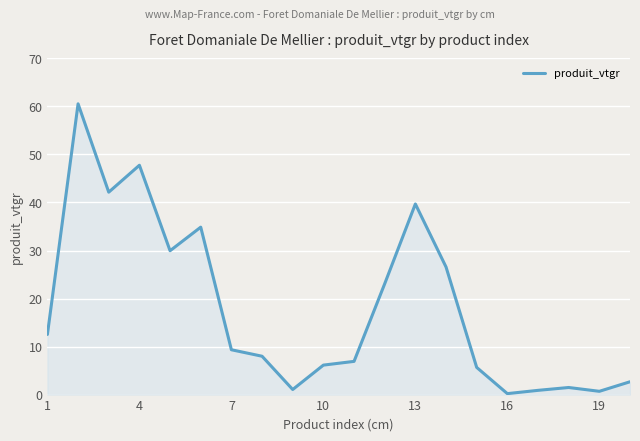

What is the difference between the maximum and minimum values?

60.3